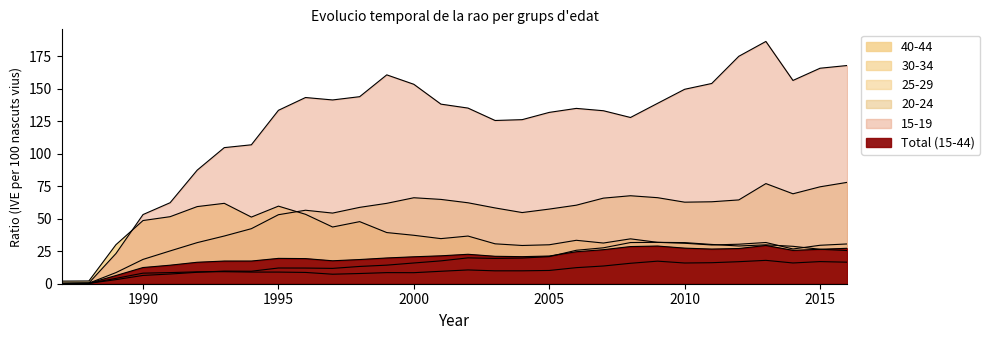

Reading left to right, transcribe all the data shown in this chart.

Total (15-44): 1987=0.3	1988=0.4	1989=6.3	1990=12.5	1991=14.3	1992=16.5	1993=17.4	1994=17.5	1995=19.5	1996=19.3	1997=17.7	1998=18.6	1999=19.8	2000=20.7	2001=21.5	2002=22.7	2003=21.1	2004=20.8	2005=21.3	2006=24.6	2007=26.2	2008=28.6	2009=29.0	2010=27.4	2011=26.7	2012=27.1	2013=29.4	2014=25.7	2015=26.5	2016=27.3
15-19: 1987=0.3	1988=0.6	1989=23.2	1990=53.2	1991=62.4	1992=87.4	1993=104.8	1994=107.0	1995=133.5	1996=143.3	1997=141.5	1998=144.0	1999=160.8	2000=153.5	2001=138.3	2002=135.2	2003=125.7	2004=126.3	2005=131.9	2006=135.0	2007=133.2	2008=128.0	2009=138.9	2010=149.7	2011=154.2	2012=175.1	2013=186.5	2014=156.5	2015=165.9	2016=168.0
20-24: 1987=0.3	1988=0.4	1989=8.6	1990=18.7	1991=25.2	1992=31.6	1993=36.7	1994=42.4	1995=53.1	1996=56.6	1997=54.4	1998=58.8	1999=61.9	2000=66.2	2001=64.9	2002=62.3	2003=58.4	2004=54.8	2005=57.5	2006=60.5	2007=65.9	2008=67.7	2009=66.2	2010=62.8	2011=63.1	2012=64.5	2013=77.1	2014=69.2	2015=74.6	2016=78.0
25-29: 1987=0.2	1988=0.3	1989=3.1	1990=6.4	1991=7.5	1992=8.8	1993=9.7	1994=9.6	1995=12.1	1996=12.1	1997=11.8	1998=13.3	1999=14.3	2000=16.0	2001=17.6	2002=19.9	2003=19.5	2004=19.8	2005=20.9	2006=25.8	2007=27.6	2008=31.7	2009=31.9	2010=31.1	2011=29.8	2012=30.4	2013=31.7	2014=26.8	2015=29.6	2016=30.6
30-34: 1987=0.2	1988=0.3	1989=4.1	1990=8.1	1991=8.6	1992=9.2	1993=9.3	1994=9.0	1995=9.0	1996=8.7	1997=7.3	1998=7.9	1999=8.5	2000=8.5	2001=9.6	2002=10.6	2003=9.9	2004=9.9	2005=10.2	2006=12.4	2007=13.6	2008=15.7	2009=17.4	2010=15.9	2011=16.2	2012=17.0	2013=18.0	2014=16.0	2015=17.0	2016=16.6
40-44: 1987=2.0	1988=2.1	1989=30.1	1990=48.6	1991=51.6	1992=59.4	1993=61.9	1994=51.3	1995=59.7	1996=53.4	1997=43.7	1998=47.8	1999=39.4	2000=37.3	2001=34.7	2002=36.7	2003=30.7	2004=29.4	2005=30.0	2006=33.4	2007=31.3	2008=34.5	2009=31.9	2010=31.6	2011=30.2	2012=29.1	2013=29.9	2014=28.8	2015=26.5	2016=25.5